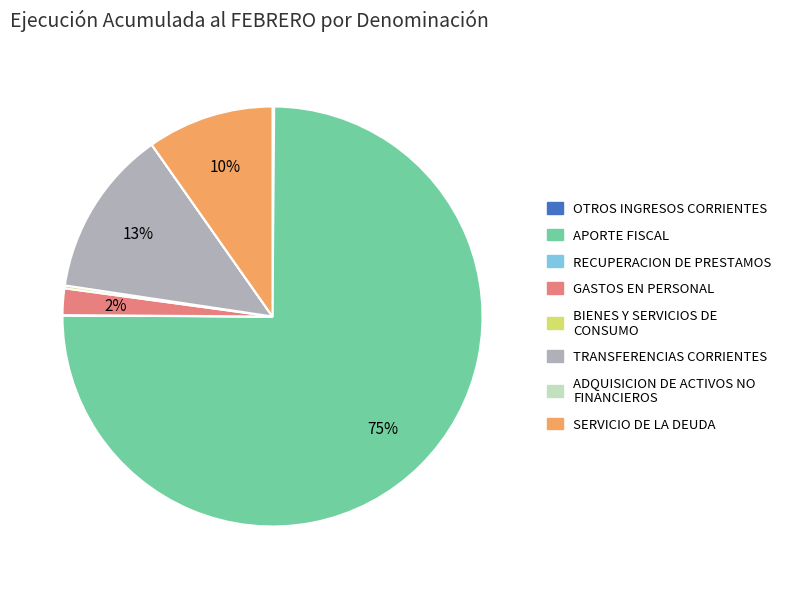

Between GASTOS EN PERSONAL and APORTE FISCAL, which is larger?

APORTE FISCAL